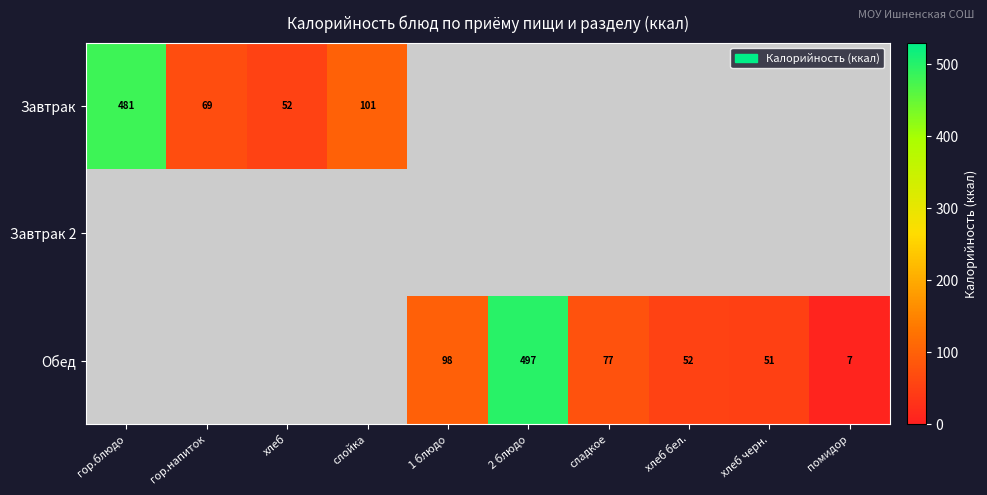

At how many categories does at least one series exceed 160?

2